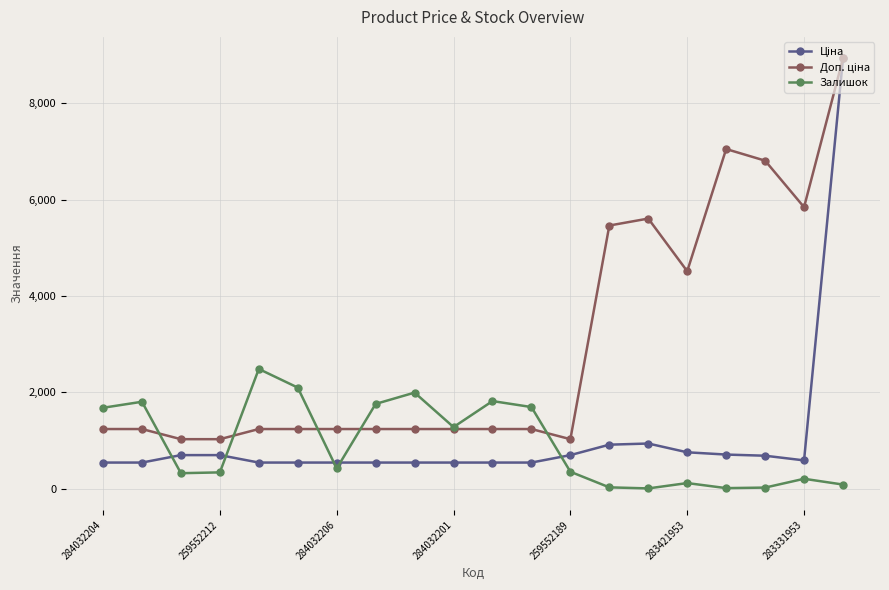

What is the value of the Залишок point at the 12th from the left?

1692.0